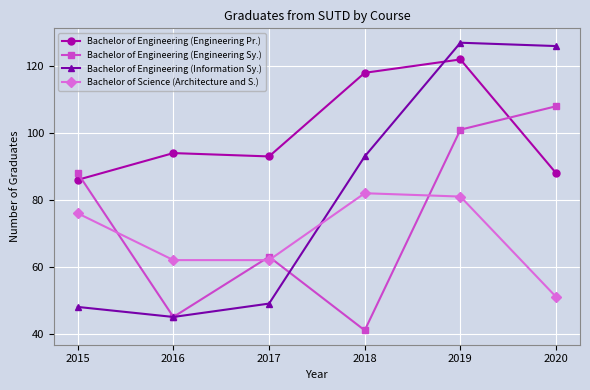

True or false: Bachelor of Engineering (Engineering Sy.) has a value of 13 at 2017.

False